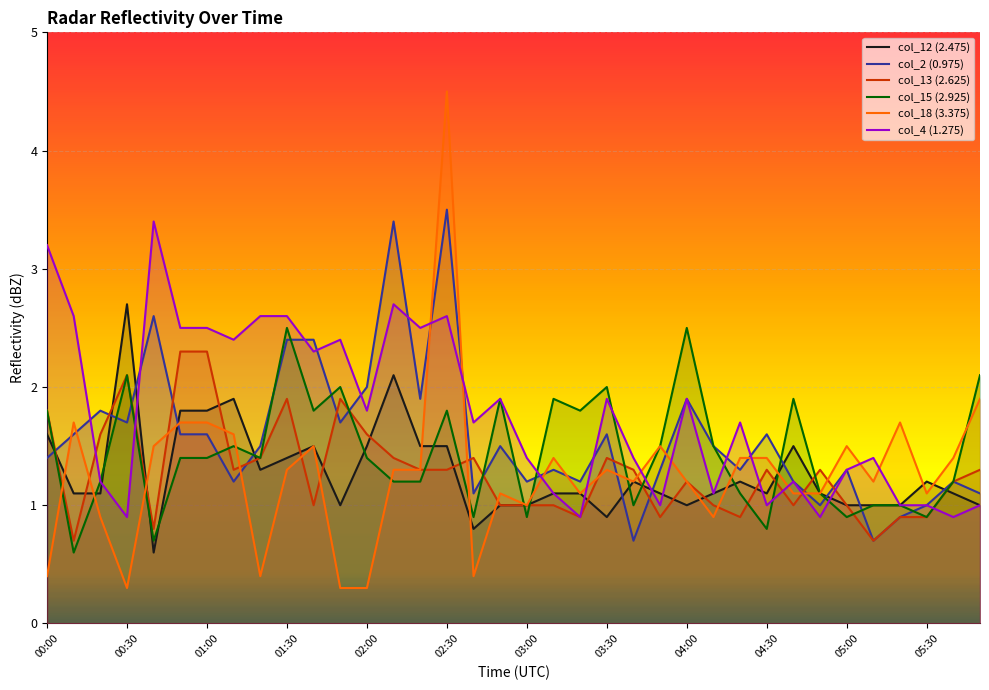

What is the maximum value shown in the chart?

4.5